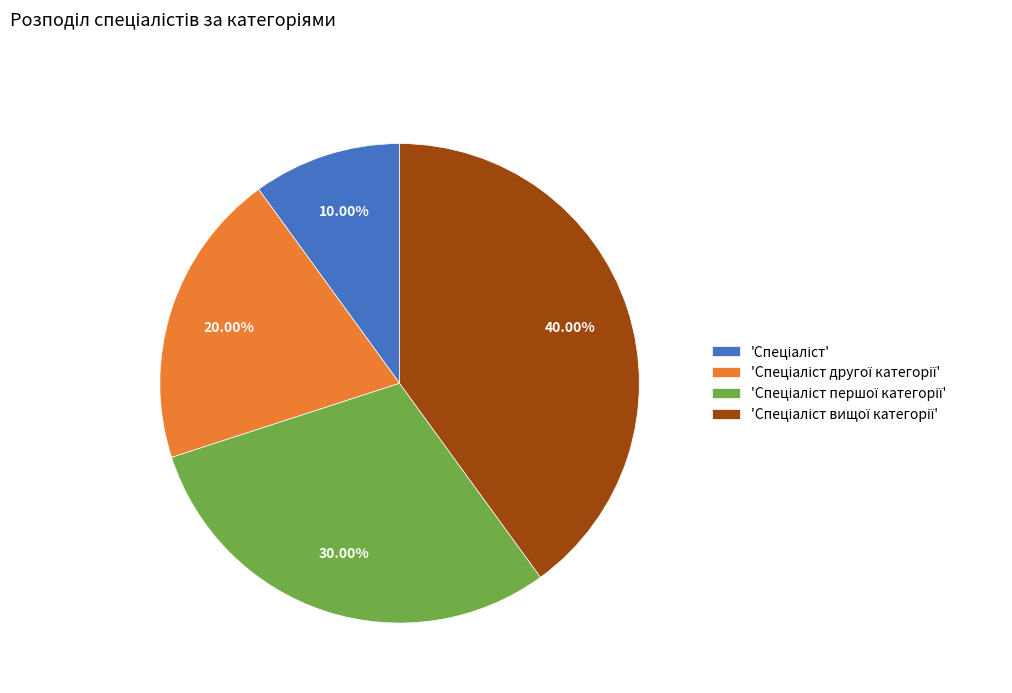

Does any single category account for the majority?

No